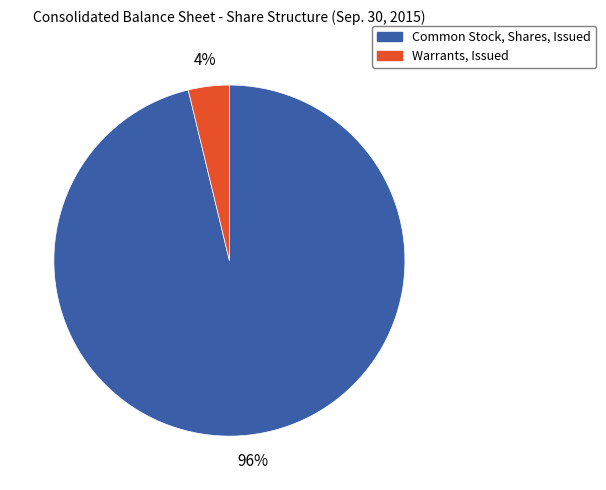

To the nearest percent, what percentage of the pie is Common Stock, Shares, Issued?

96%